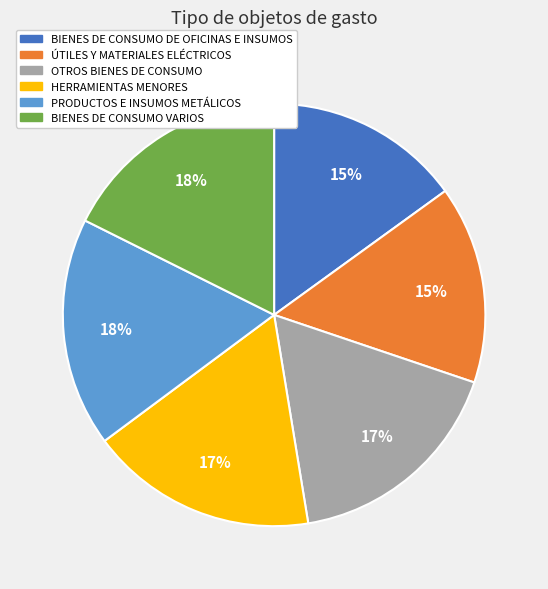

The BIENES DE CONSUMO VARIOS slice represents 8% of the pie. True or false?

False